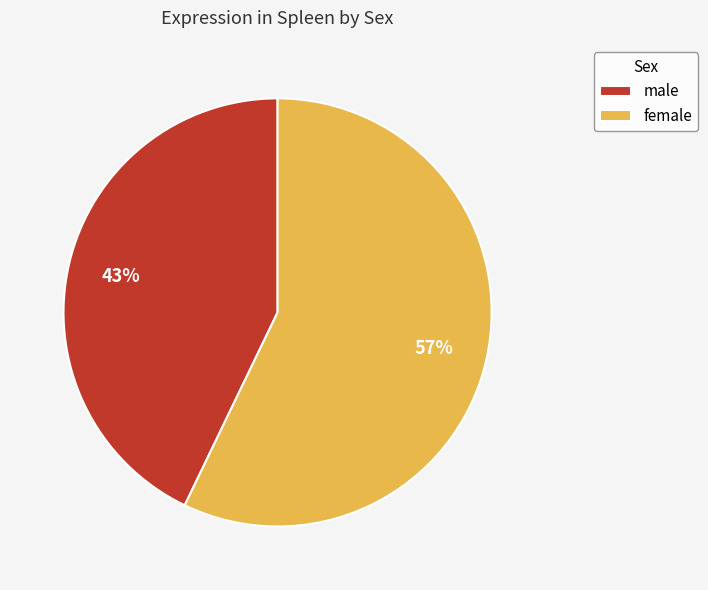

Does any single category account for the majority?

Yes